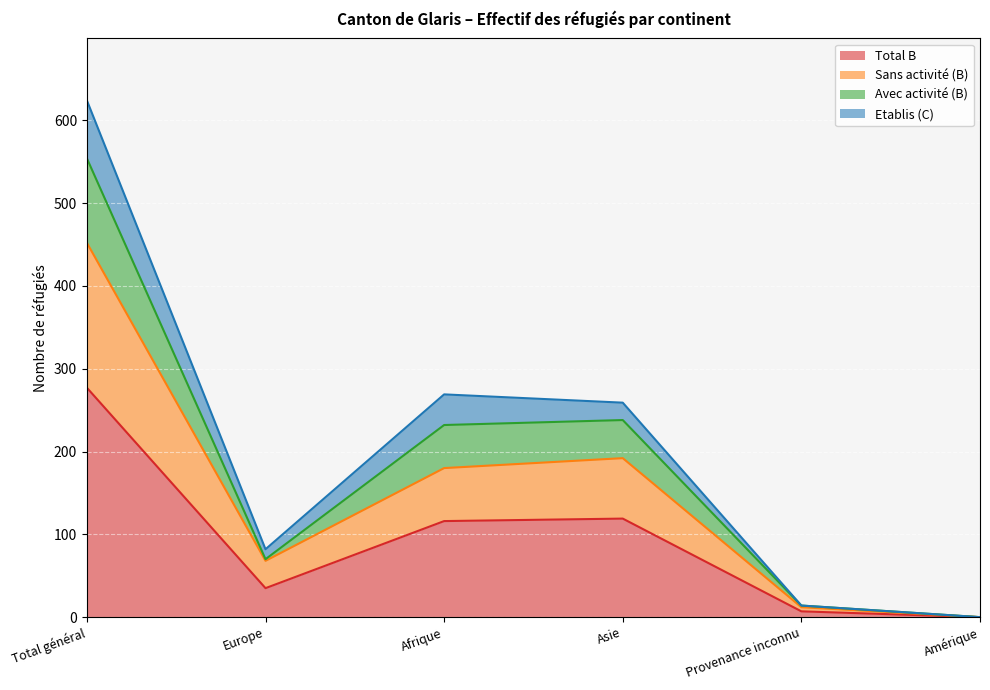

What are all the series names shown in the legend?

Total B, Sans activité (B), Avec activité (B), Etablis (C)